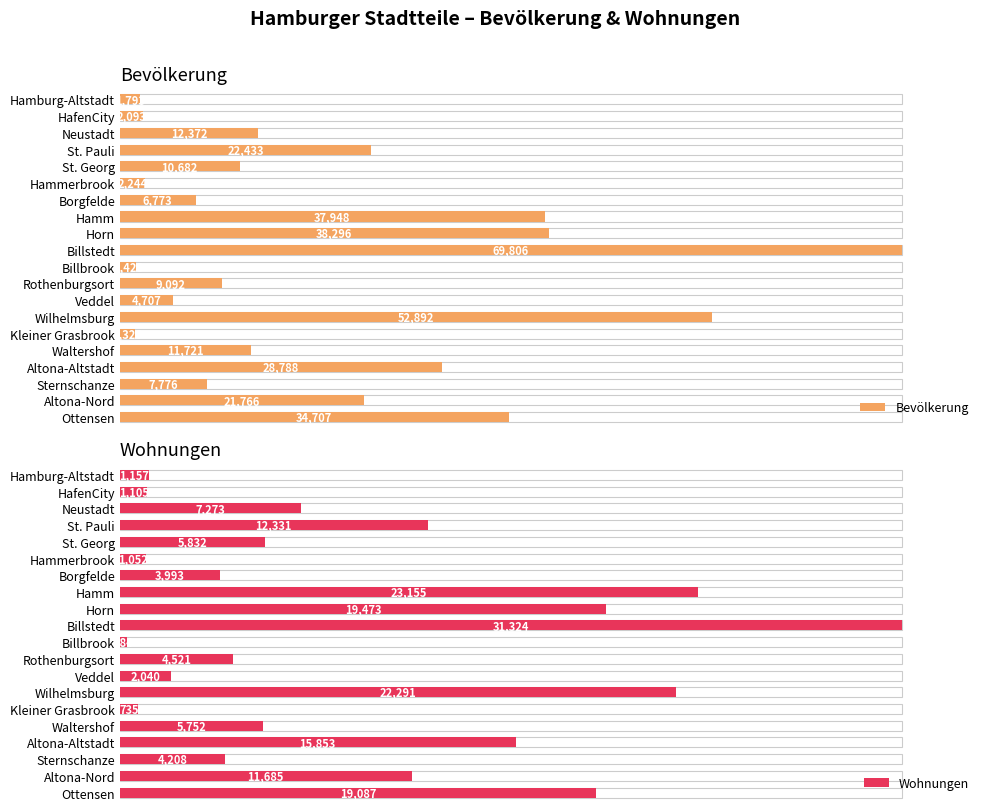

How many groups of bars are there?

20